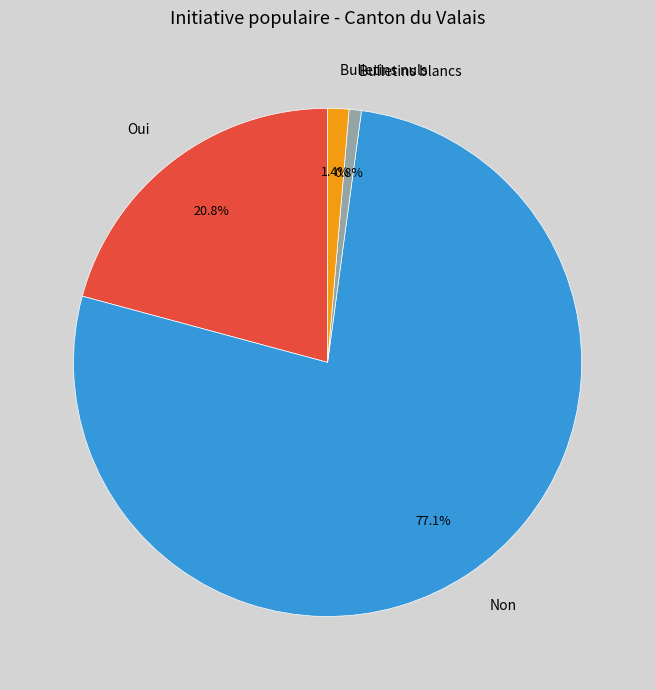

Does Non represent more than half of the total?

Yes